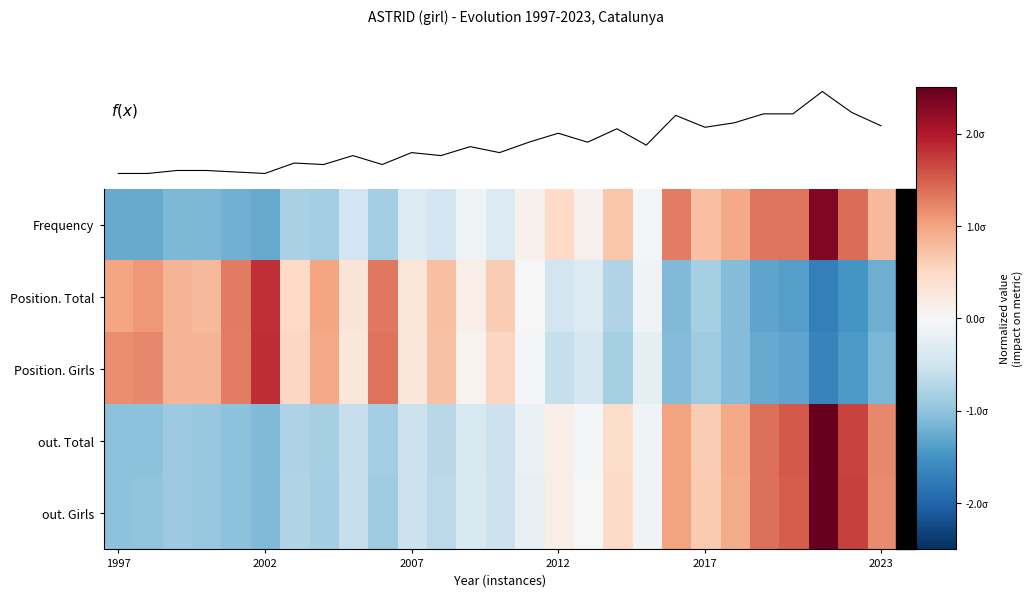

What is the sum of the f(x) values at 2017 and 2023?

77.0